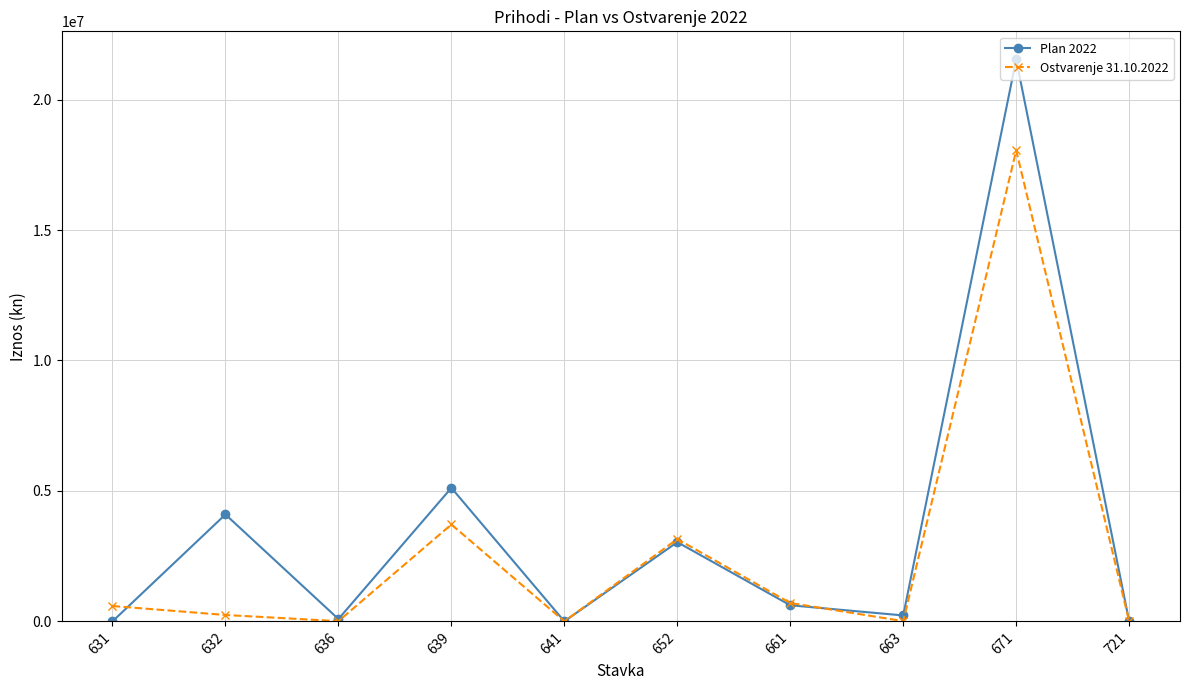

In Plan 2022, how many points are higher than both neighbors (excluding endpoints)?

4